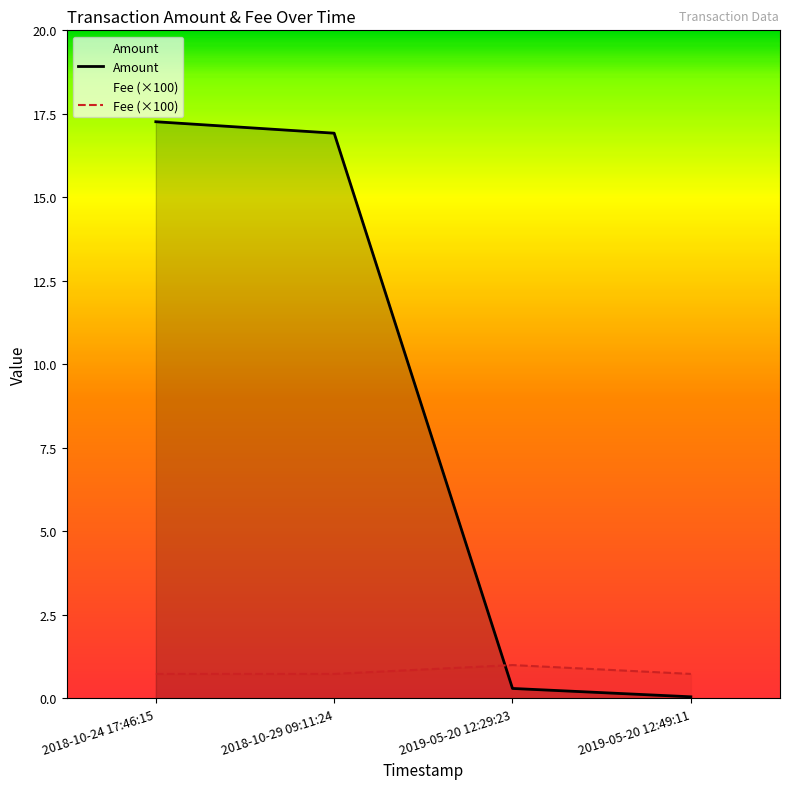

What is the label of the 3rd point from the left?

2019-05-20 12:29:23